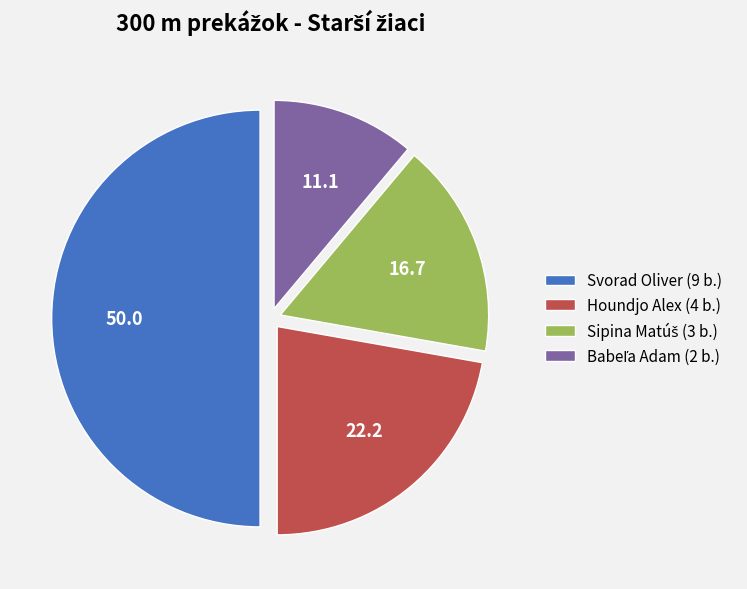

Is the sum of Houndjo Alex (4 b.) and Svorad Oliver (9 b.) greater than half?

Yes